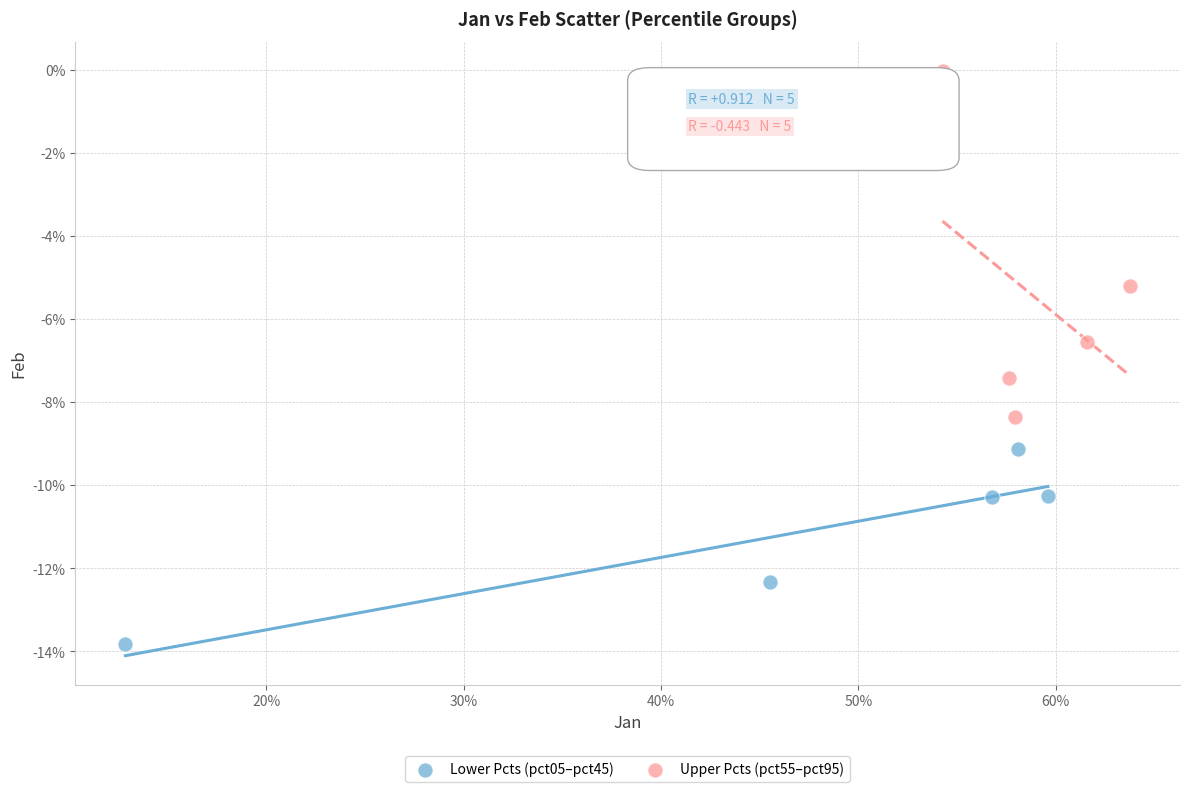

Which series contains the highest Y value?

Upper Pcts (pct55–pct95)